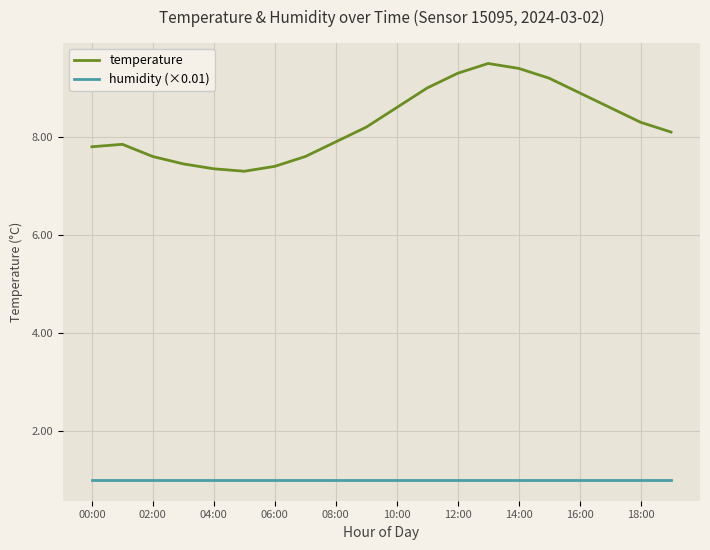

What is the maximum value shown in the chart?

9.5